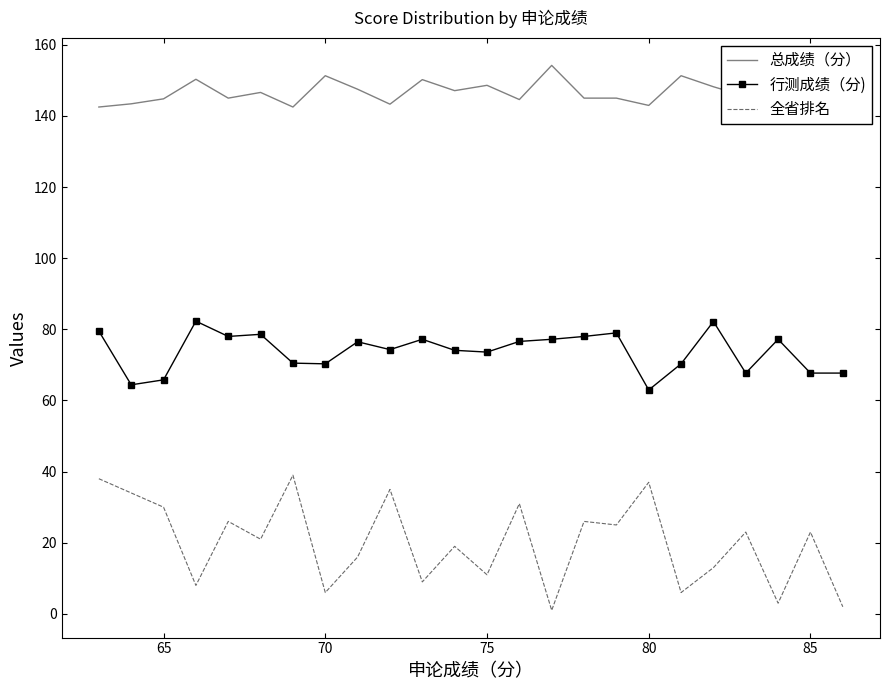

What are all the series names shown in the legend?

总成绩（分）, 行测成绩（分), 全省排名